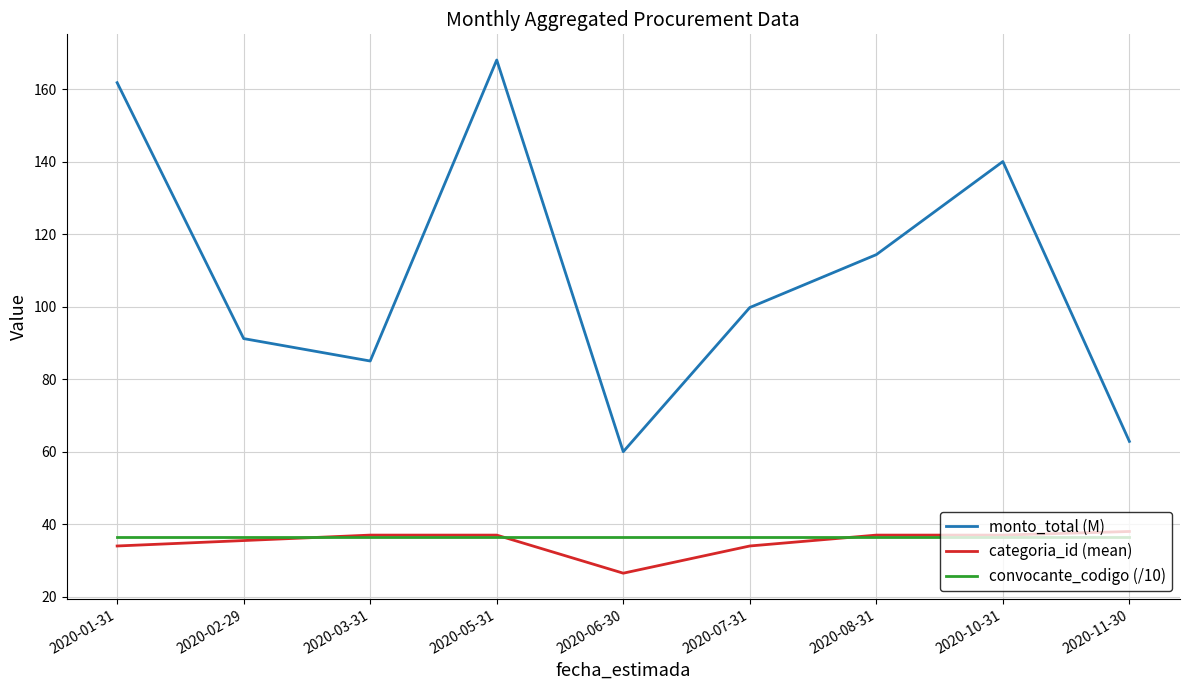

What is the sum of all convocante_codigo (/10) values?

329.4